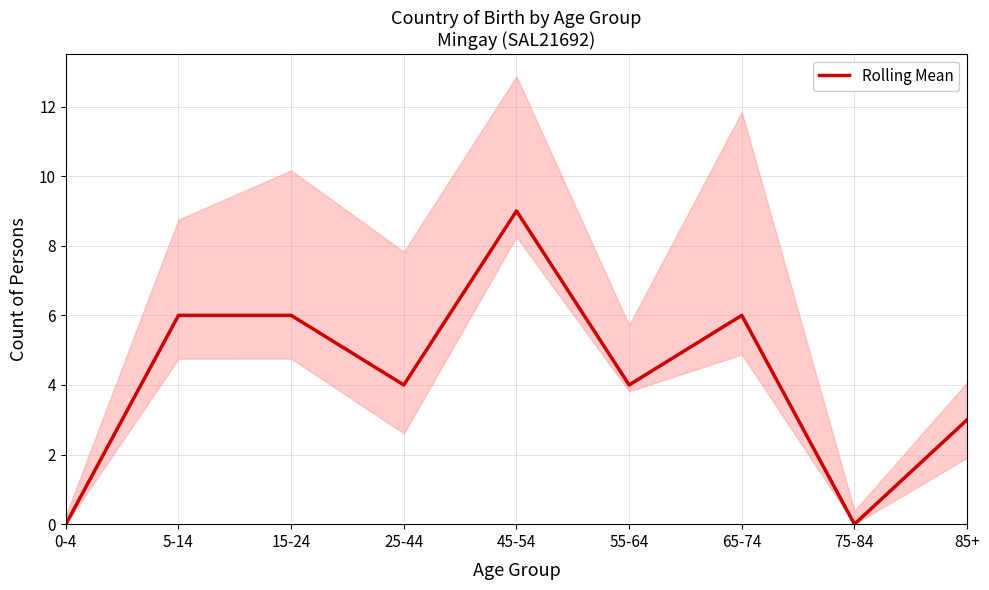

What is the sum of all values?

38